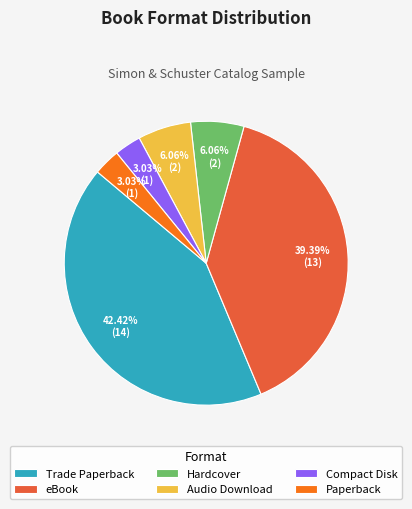

Which slice is the largest?

Trade Paperback